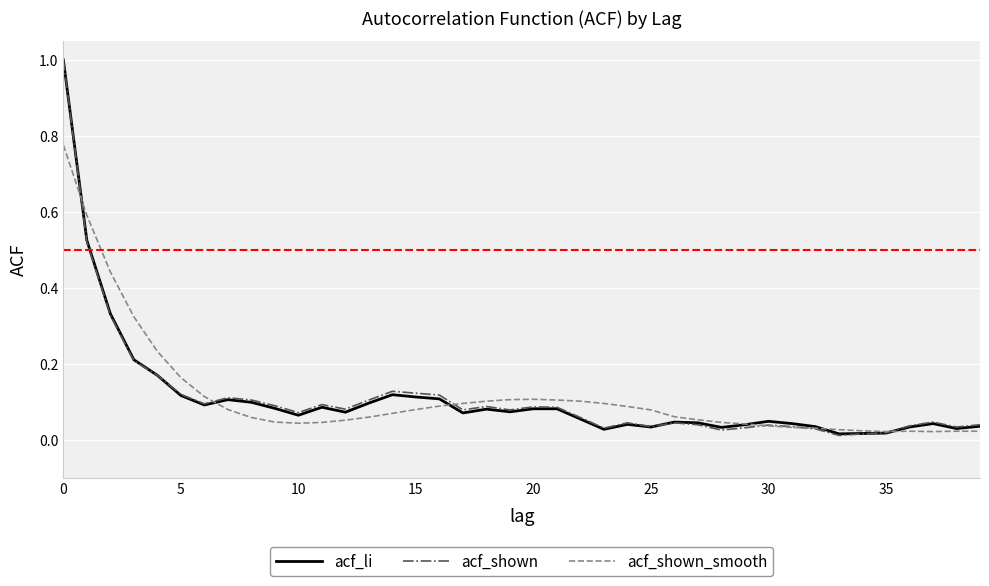

Which series has the widest spread of values?

acf_shown